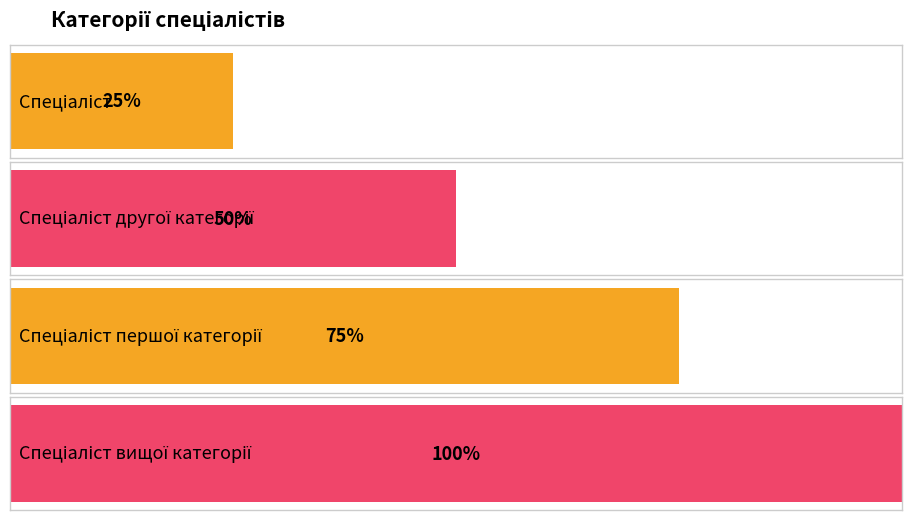

Which has a higher value, Спеціаліст вищої категорії or Спеціаліст другої категорії?

Спеціаліст вищої категорії